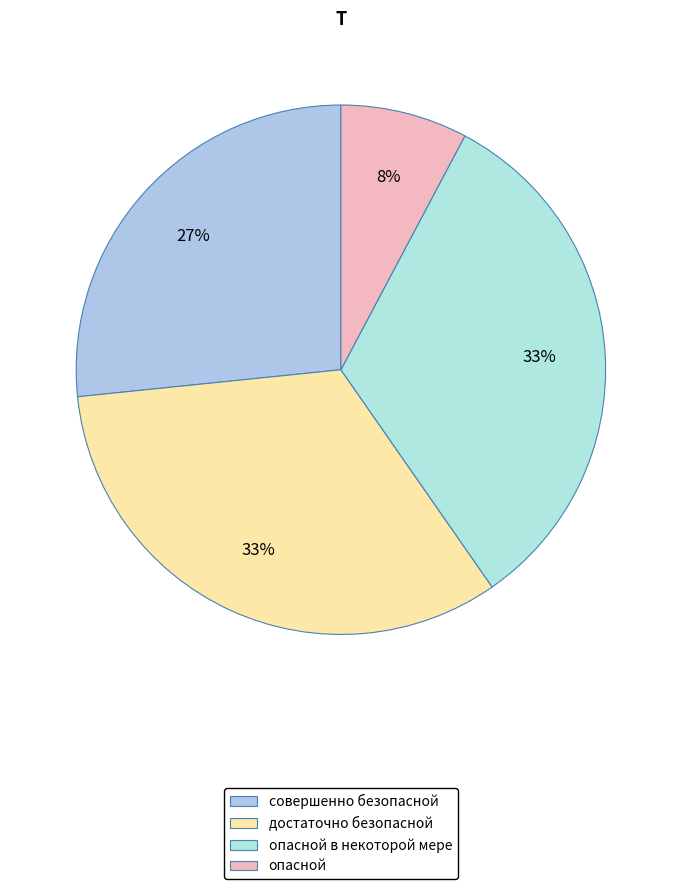

How many slices are in this pie chart?

4